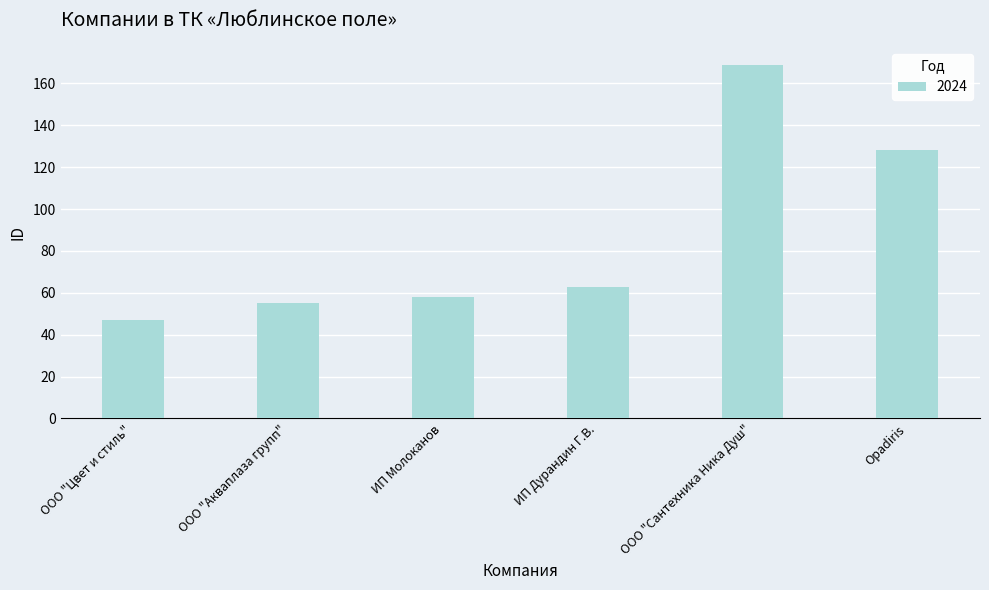

Is it true that the value at Opadiris is 128?

True